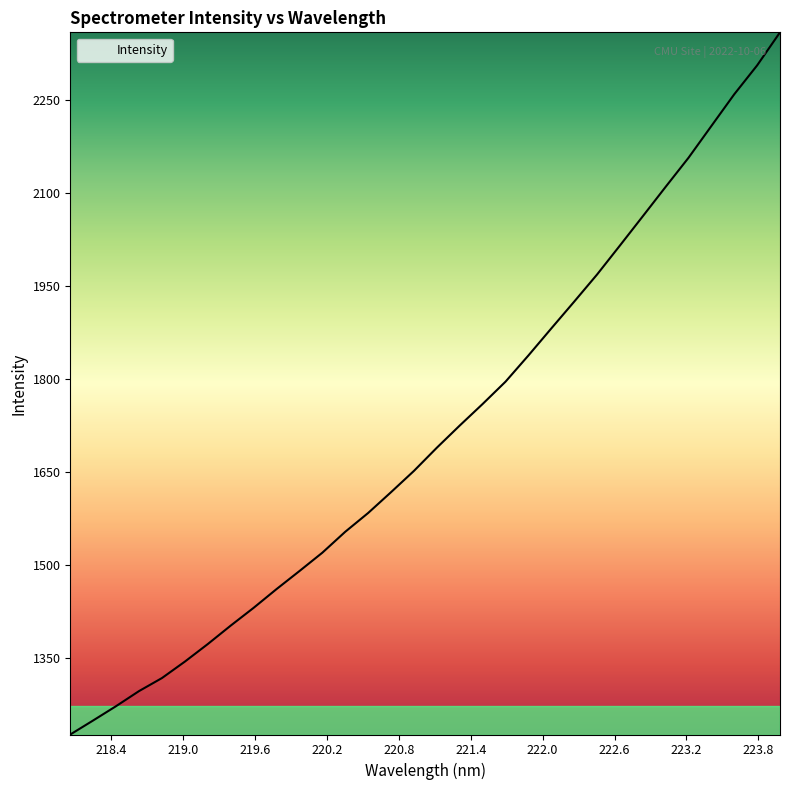

What is the maximum value shown in the chart?

2359.2